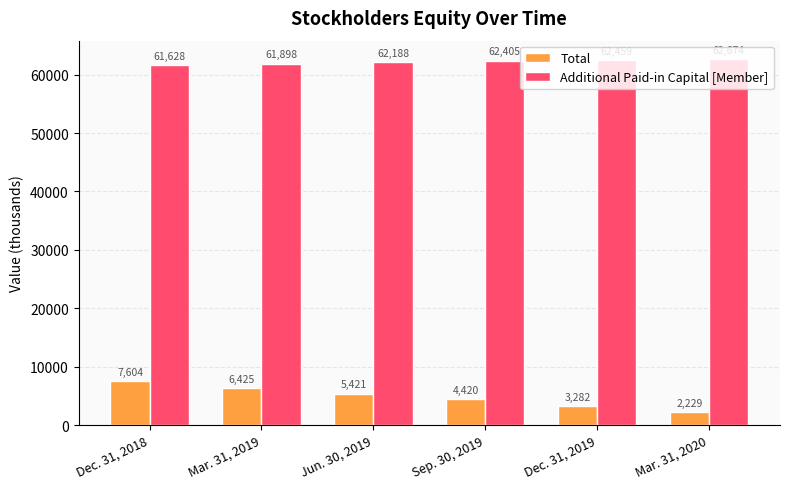

Reading right to left, what are all the values shown in this chart?

Total: 2229	3282	4420	5421	6425	7604
Additional Paid-in Capital [Member]: 62674	62459	62405	62188	61898	61628